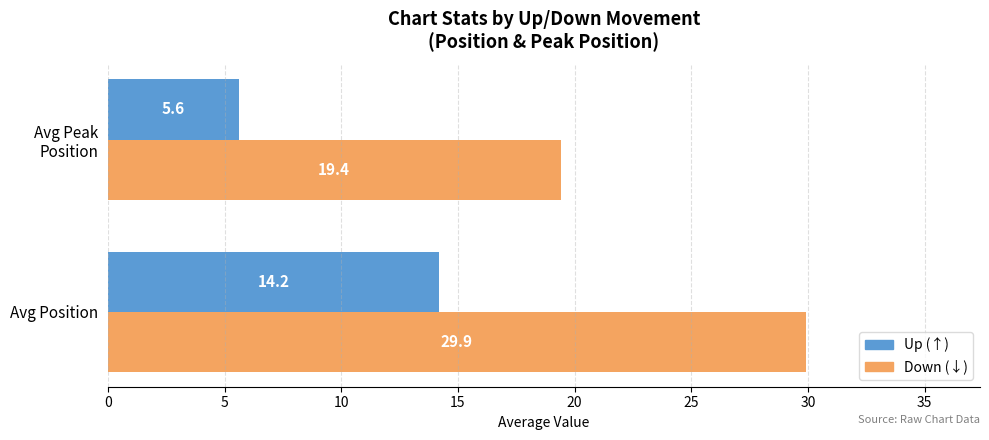

What is the smallest value displayed?

5.6